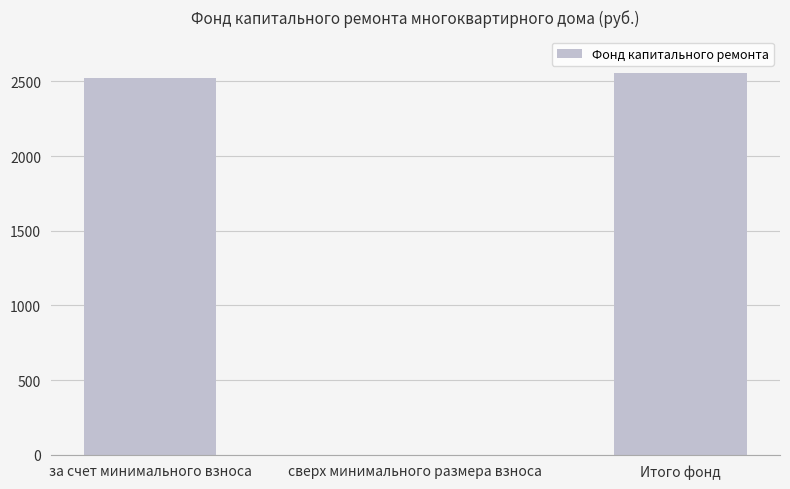

What is the average value?

1694.7